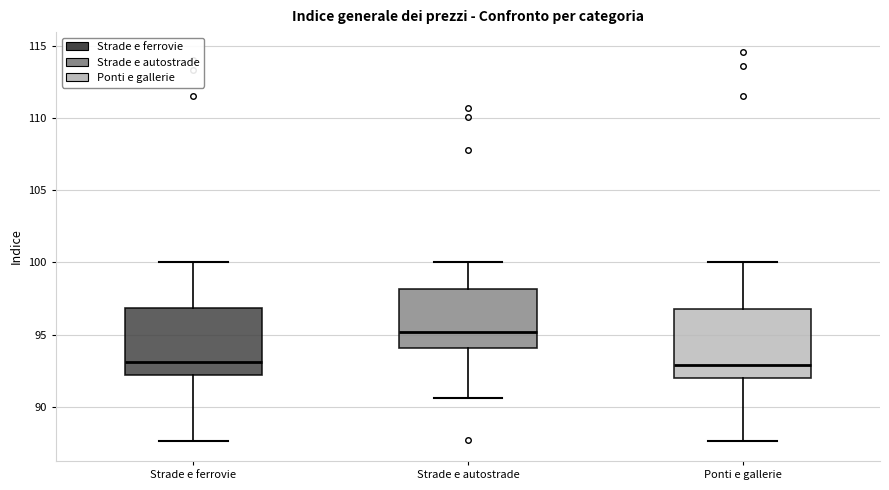

Reading left to right, transcribe this box plot: for each box, give where its median line is, the range the box spans, and where its two whiskers end, as read against the y-axis. The values are not printed on the chart, so give them approximately, as read against the axis.

Strade e ferrovie: median 93.0, box 92.0 to 97.0, whiskers 87.5 to 100.0
Strade e autostrade: median 95.0, box 94.0 to 98.0, whiskers 90.5 to 100.0
Ponti e gallerie: median 93.0, box 92.0 to 97.0, whiskers 87.5 to 100.0